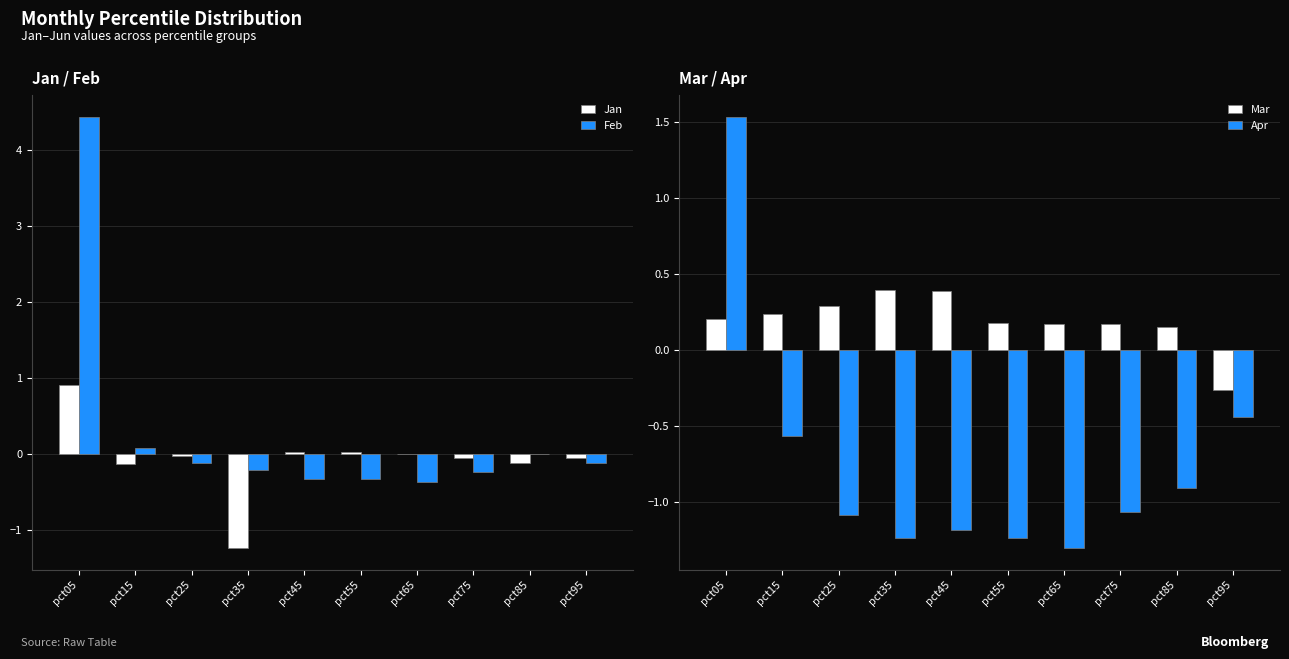

Count the number of categories in the chart.

10